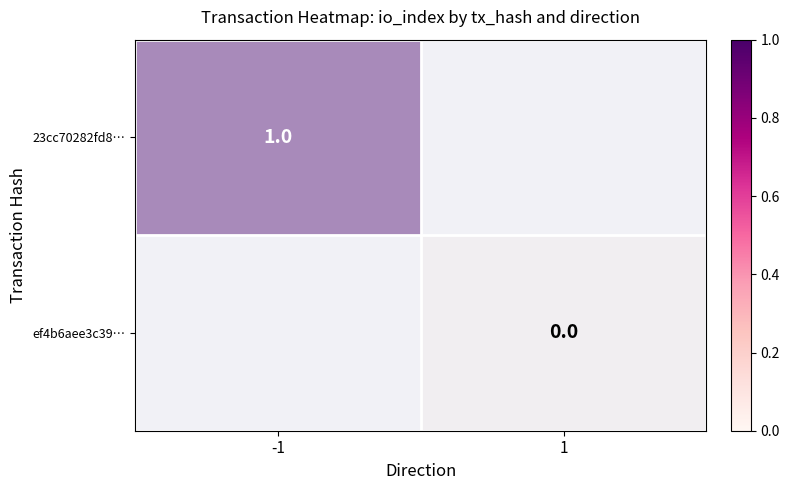

Between -1 and 1, which series saw the biggest shift?

23cc70282fd8…